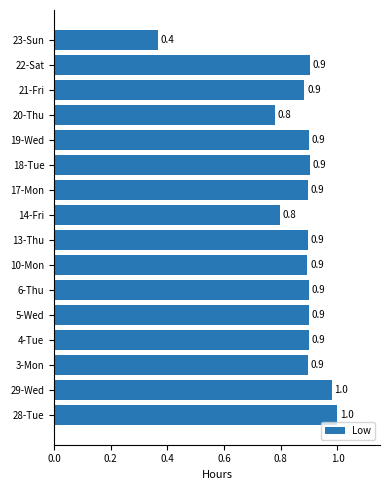

Reading bottom to top, transcribe all the data shown in this chart.

1.0	1.0	0.9	0.9	0.9	0.9	0.9	0.9	0.8	0.9	0.9	0.9	0.8	0.9	0.9	0.4